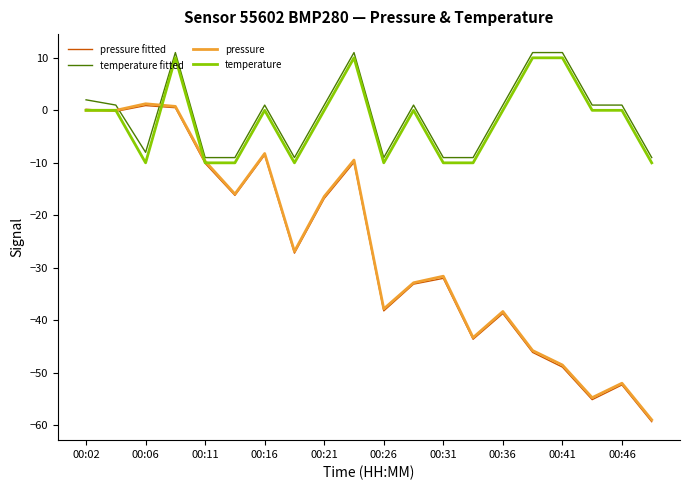

True or false: temperature fitted and pressure fitted cross at least once.

True